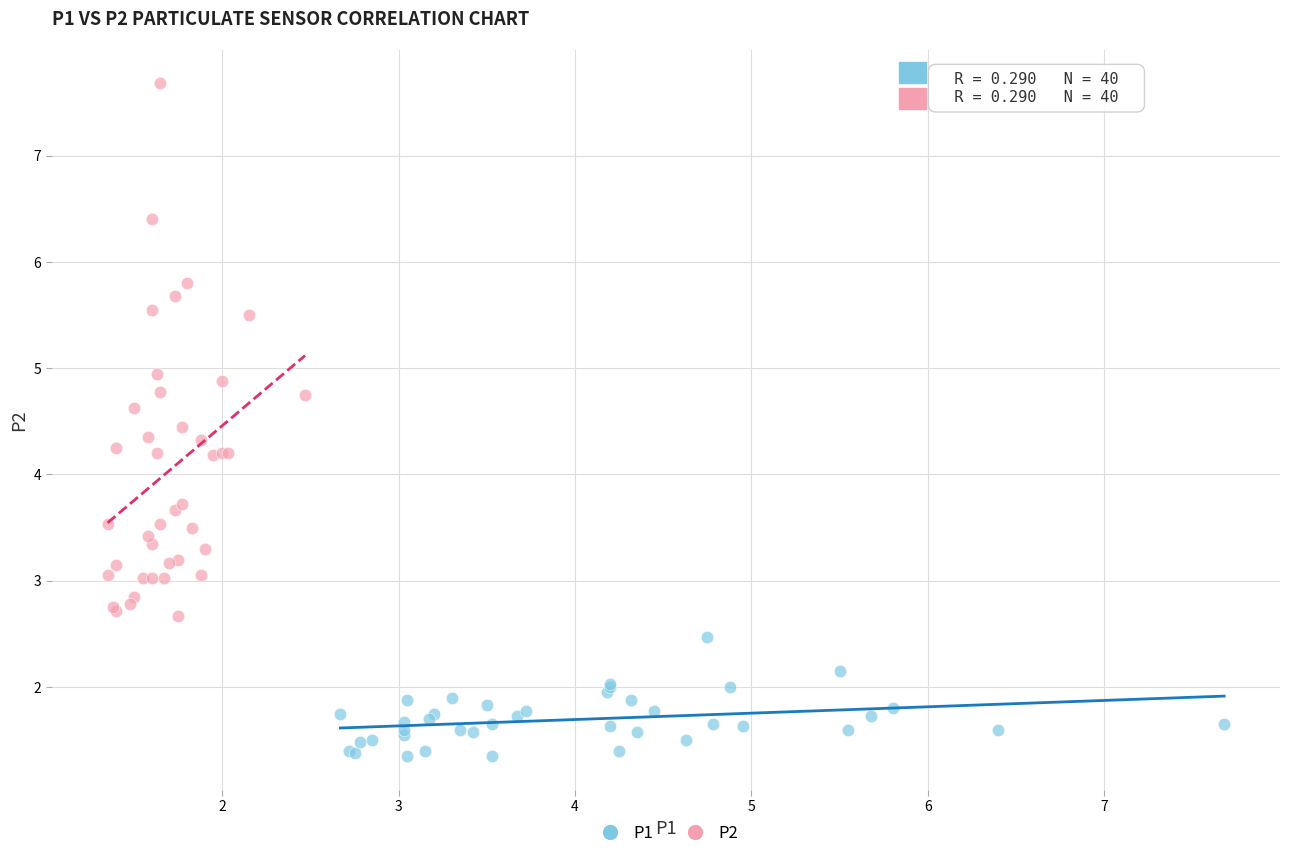

Which series has the largest Y range (max minus min)?

P2